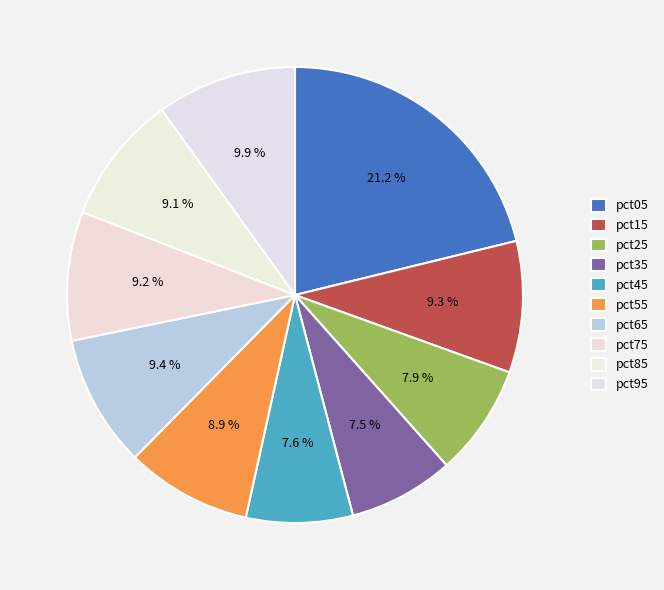

How many slices are in this pie chart?

10